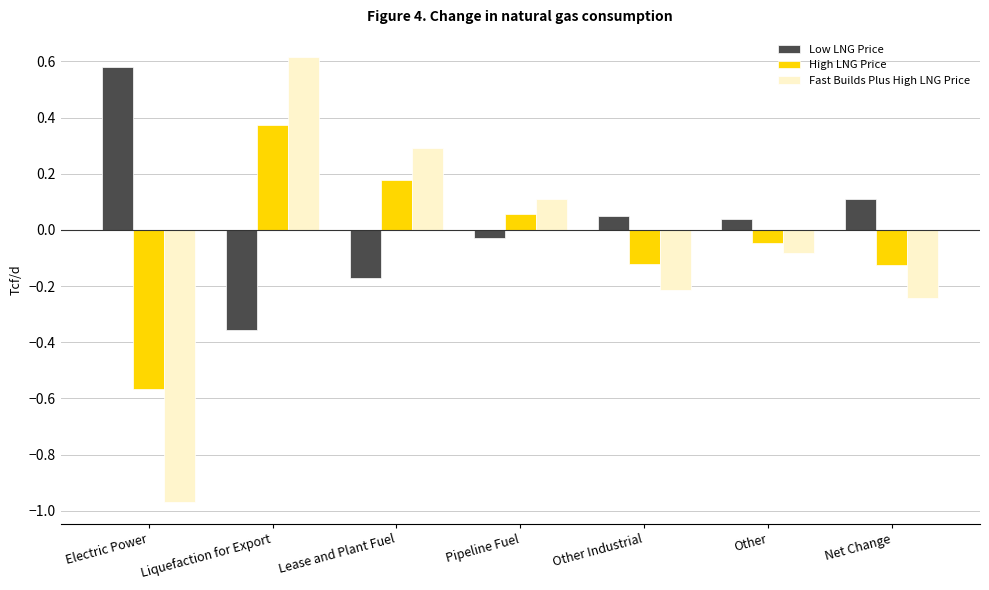

At which category is the sum across all series the highest?

Liquefaction for Export